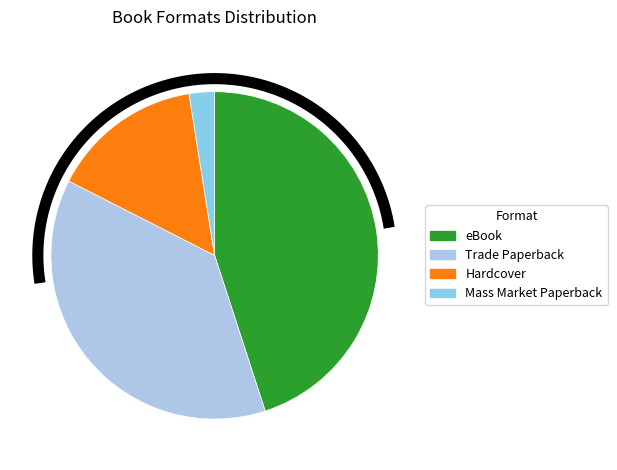

To the nearest percent, what is the average slice percentage?

25%